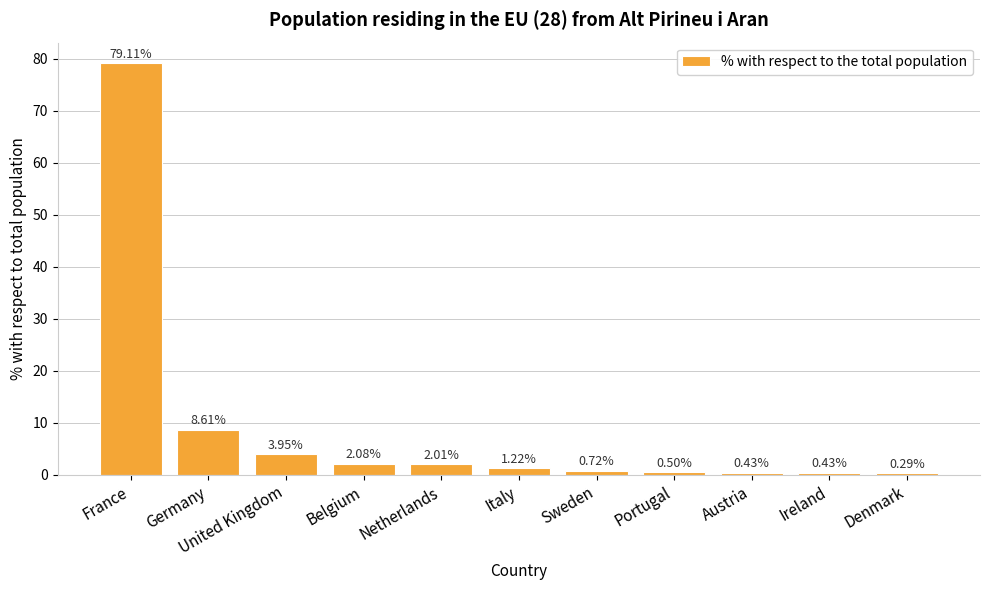

Which label corresponds to the largest value in the chart?

France